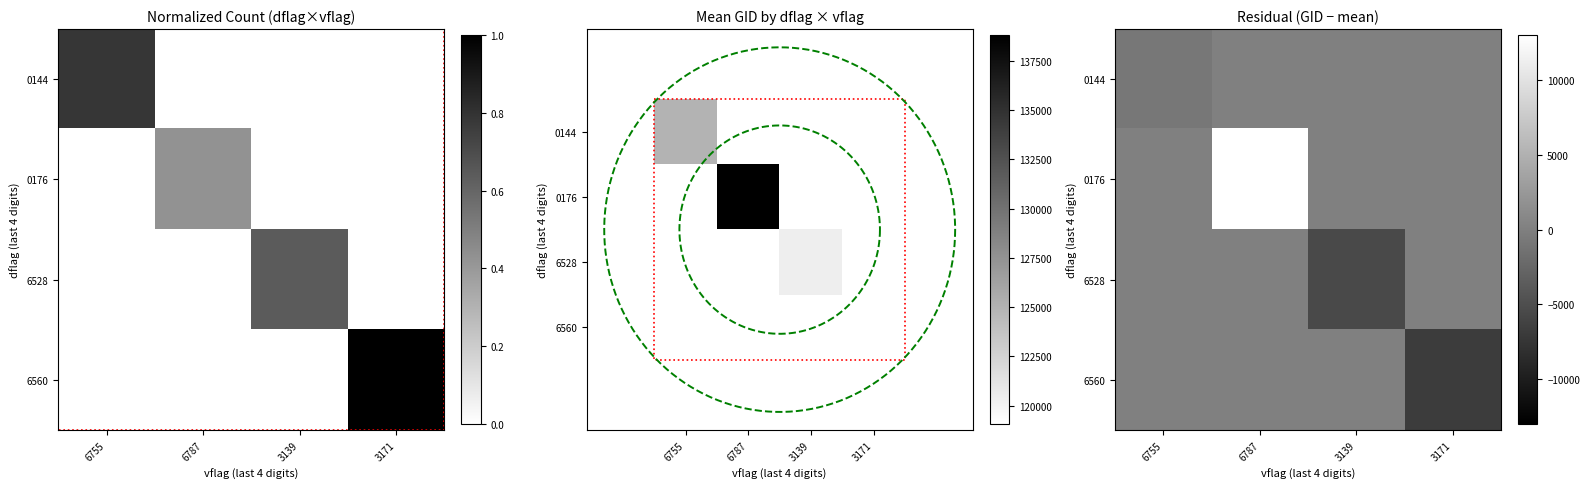

Count the number of data series in this chart.

4